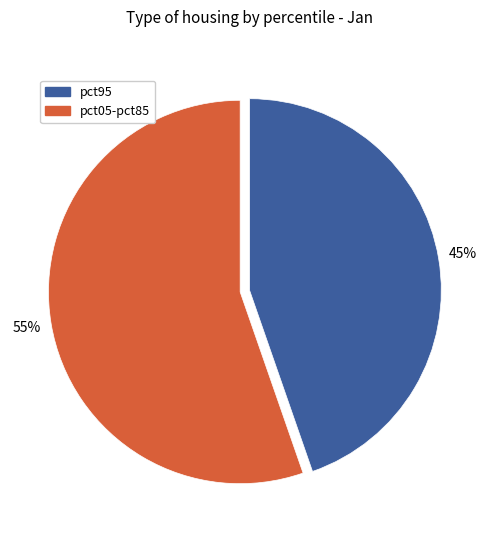

To the nearest percent, what is the average slice percentage?

50%